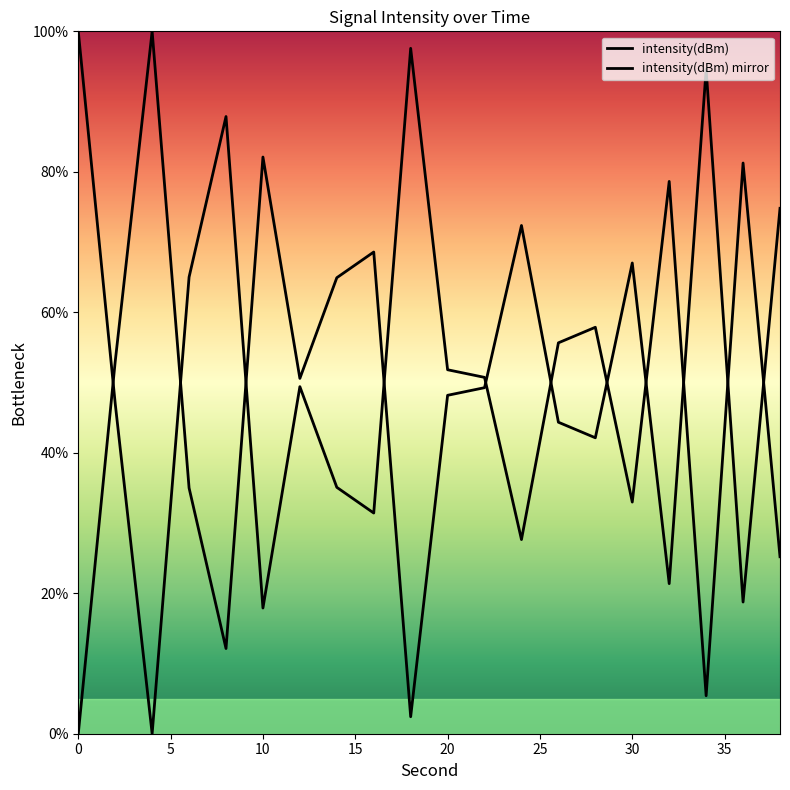

How many lines are shown in the chart?

2